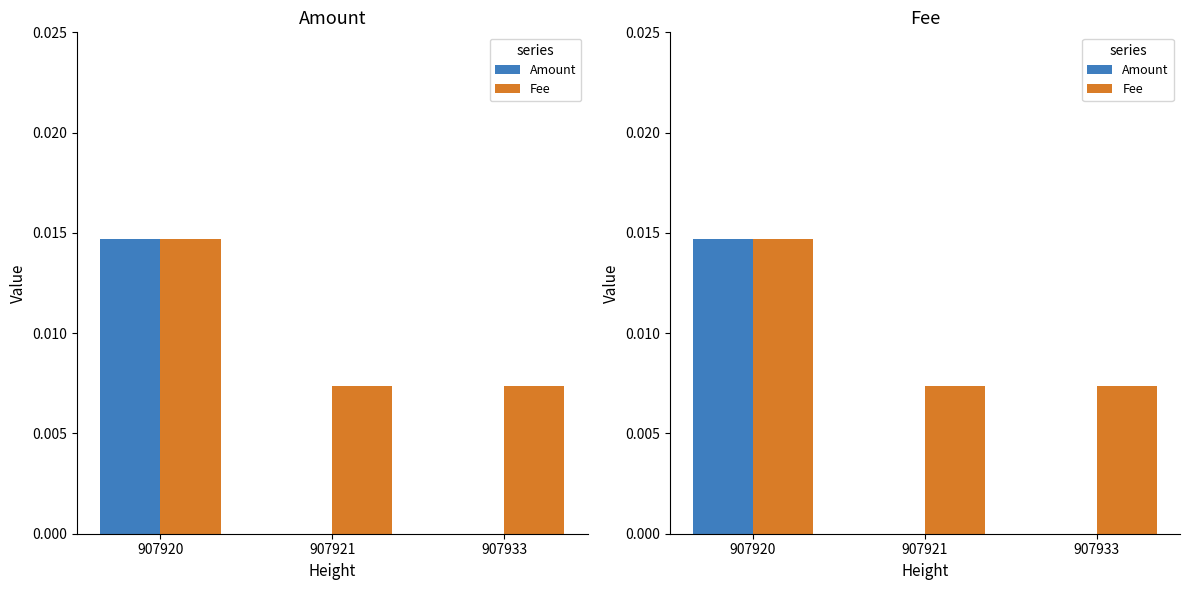

The Fee series shows 0.0 at 907920. True or false?

True